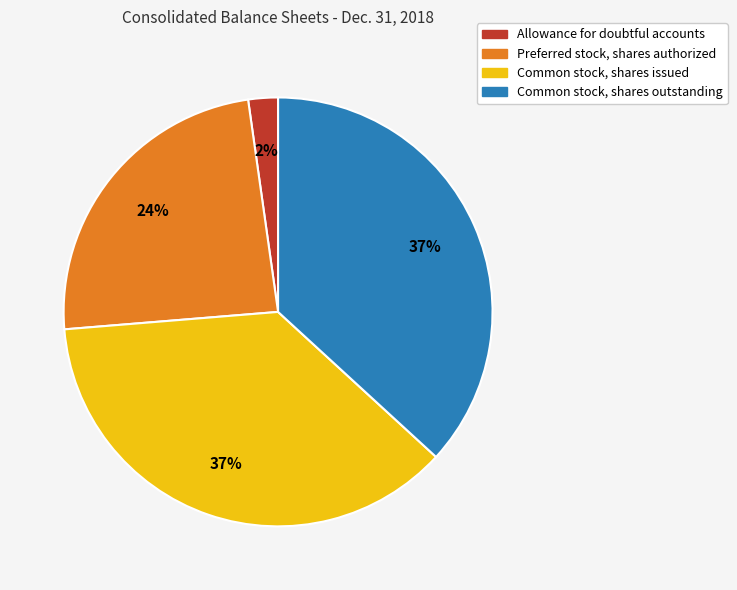

How many segments does this pie chart have?

4